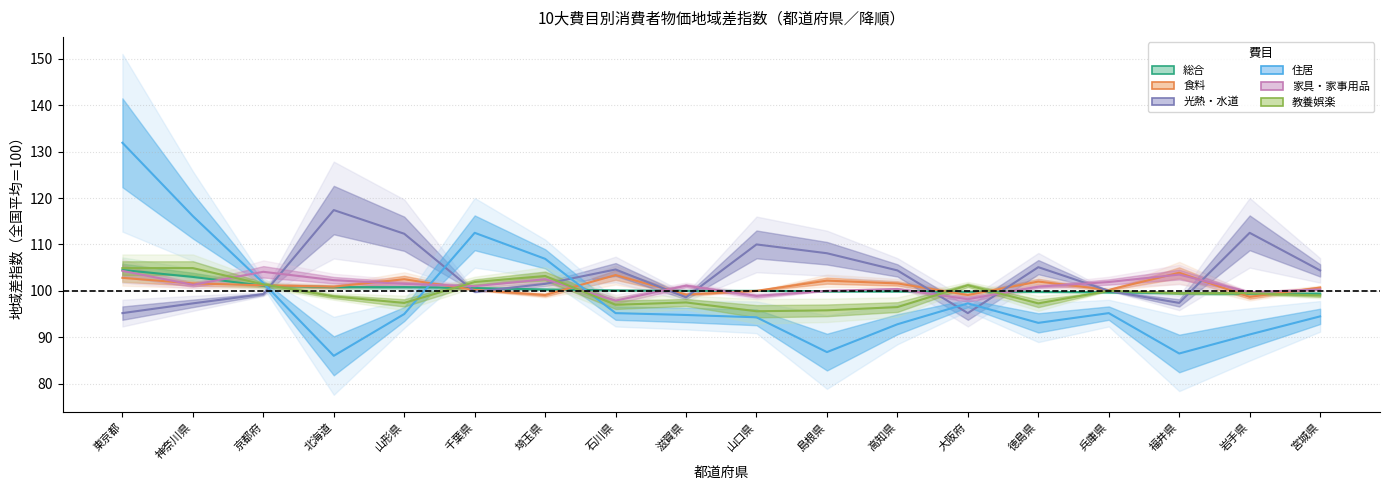

Reading left to right, list all the values displayed in this chart.

総合: 東京都=104.5	神奈川県=103.0	京都府=101.1	北海道=100.8	山形県=100.8	千葉県=100.6	埼玉県=100.3	石川県=100.1	滋賀県=100.0	山口県=100.0	島根県=99.9	高知県=99.9	大阪府=99.8	徳島県=99.8	兵庫県=99.7	福井県=99.5	岩手県=99.4	宮城県=99.4
食料: 東京都=102.8	神奈川県=101.6	京都府=101.2	北海道=100.9	山形県=102.5	千葉県=100.2	埼玉県=99.1	石川県=103.4	滋賀県=99.2	山口県=100.0	島根県=102.2	高知県=101.6	大阪府=99.1	徳島県=102.0	兵庫県=100.2	福井県=103.9	岩手県=98.7	宮城県=100.7
光熱・水道: 東京都=95.2	神奈川県=97.3	京都府=99.3	北海道=117.4	山形県=112.3	千葉県=99.8	埼玉県=101.5	石川県=104.6	滋賀県=98.6	山口県=110.0	島根県=108.1	高知県=104.4	大阪府=95.2	徳島県=105.1	兵庫県=100.0	福井県=97.4	岩手県=112.5	宮城県=104.4
住居: 東京都=131.9	神奈川県=116.1	京都府=101.7	北海道=86.0	山形県=95.0	千葉県=112.5	埼玉県=106.9	石川県=95.2	滋賀県=94.8	山口県=94.3	島根県=86.8	高知県=92.8	大阪府=97.3	徳島県=93.1	兵庫県=95.2	福井県=86.5	岩手県=90.6	宮城県=94.5
家具・家事用品: 東京都=104.3	神奈川県=101.3	京都府=104.1	北海道=102.3	山形県=101.5	千葉県=101.0	埼玉県=102.5	石川県=97.9	滋賀県=101.1	山口県=98.9	島根県=100.0	高知県=100.4	大阪府=98.2	徳島県=100.9	兵庫県=101.9	福井県=103.5	岩手県=99.7	宮城県=100.3
教養娯楽: 東京都=104.9	神奈川県=104.9	京都府=101.4	北海道=98.8	山形県=97.4	千葉県=101.9	埼玉県=103.2	石川県=97.0	滋賀県=97.5	山口県=95.6	島根県=95.8	高知県=96.5	大阪府=101.2	徳島県=97.3	兵庫県=100.0	福井県=99.5	岩手県=99.5	宮城県=99.0